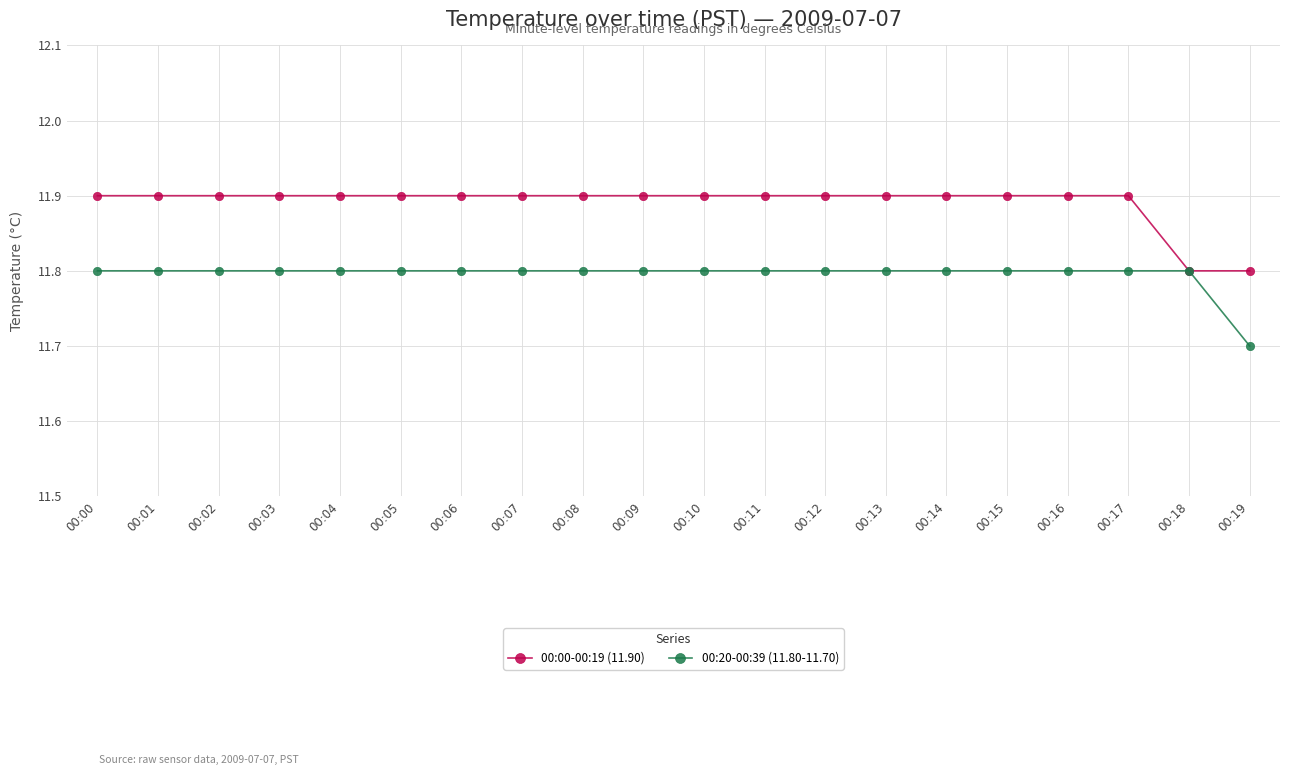

How many distinct data groups are displayed?

2